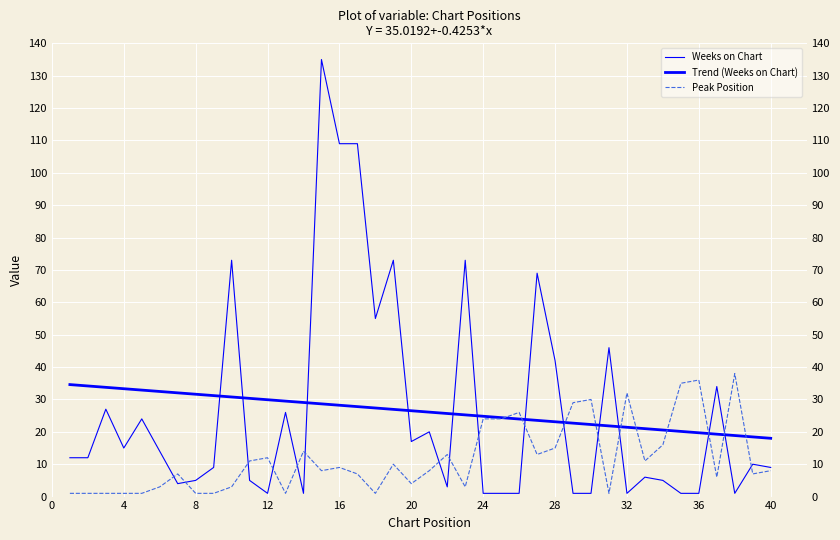

After their last crossing, which series has the higher values: Weeks on Chart or Trend (Weeks on Chart)?

Trend (Weeks on Chart)